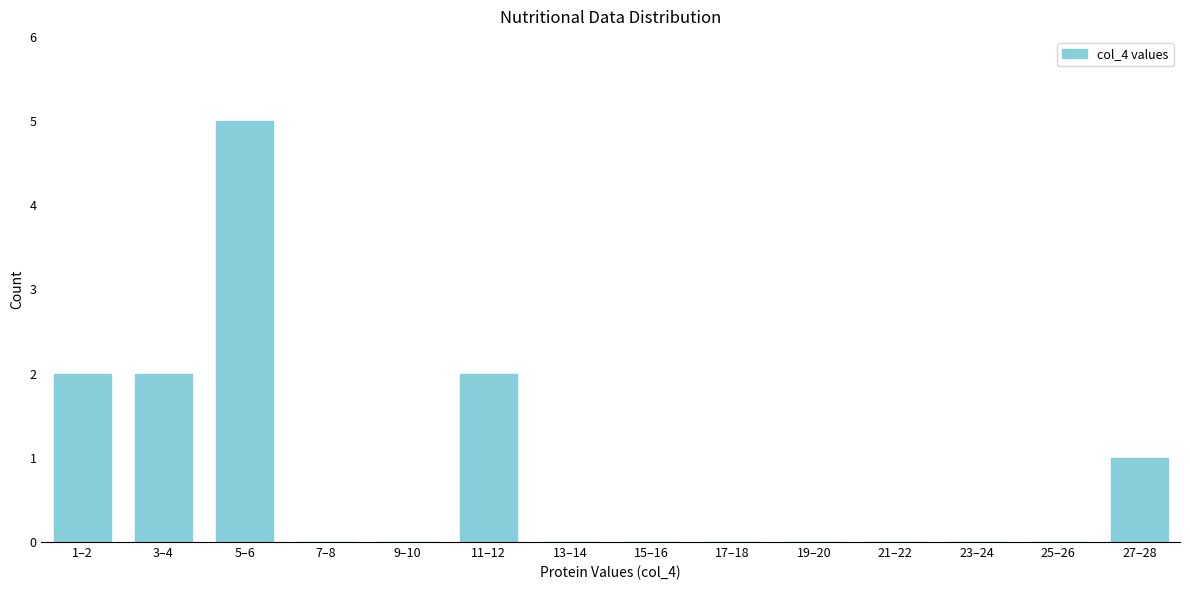

Reading left to right, list all the values displayed in this chart.

1–2=2	3–4=2	5–6=5	7–8=0	9–10=0	11–12=2	13–14=0	15–16=0	17–18=0	19–20=0	21–22=0	23–24=0	25–26=0	27–28=1